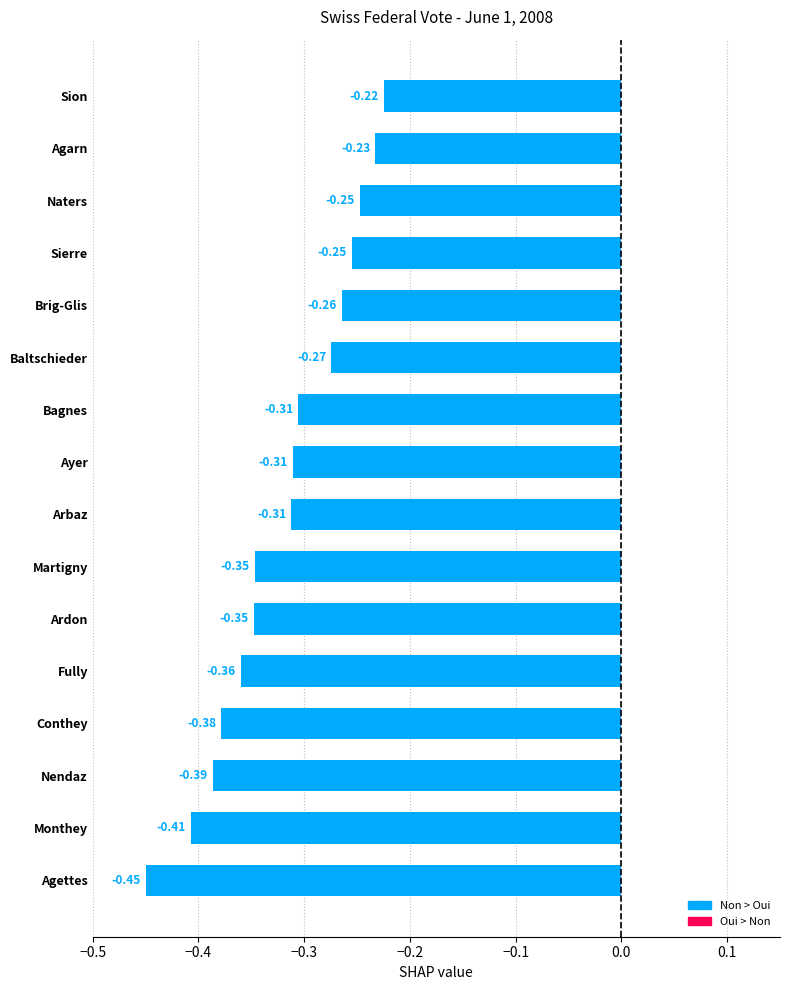

What is the sum of the values at Agettes and Naters?

-0.7